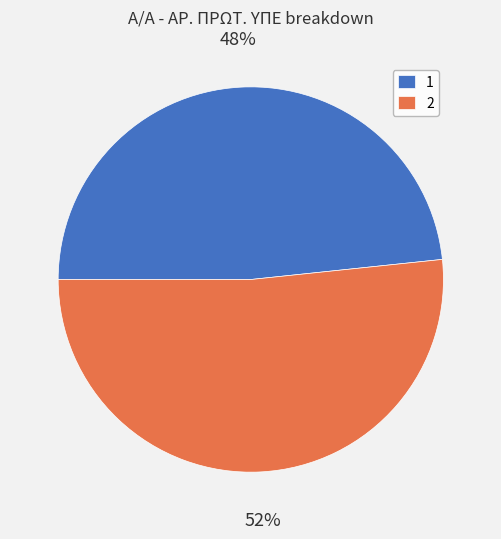

Which slice is the largest?

2